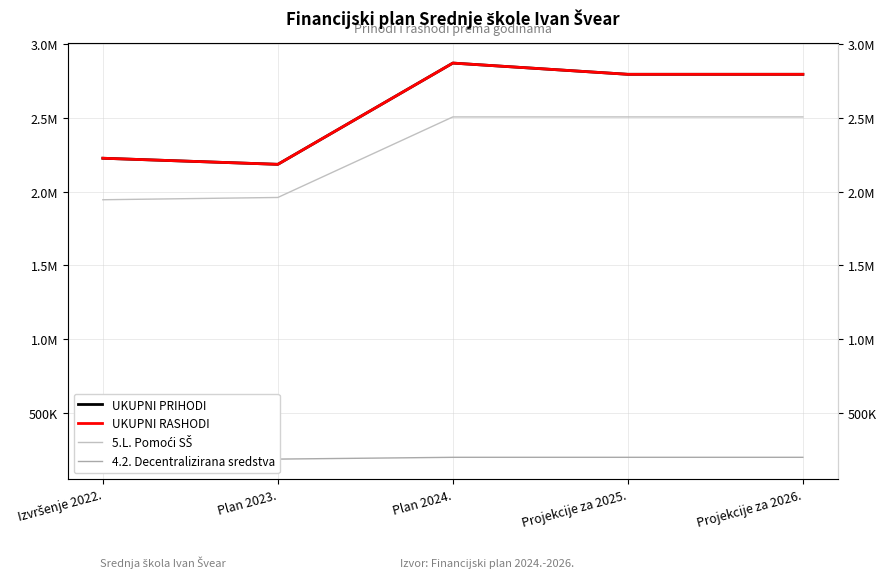

How many data points does each series have?

5